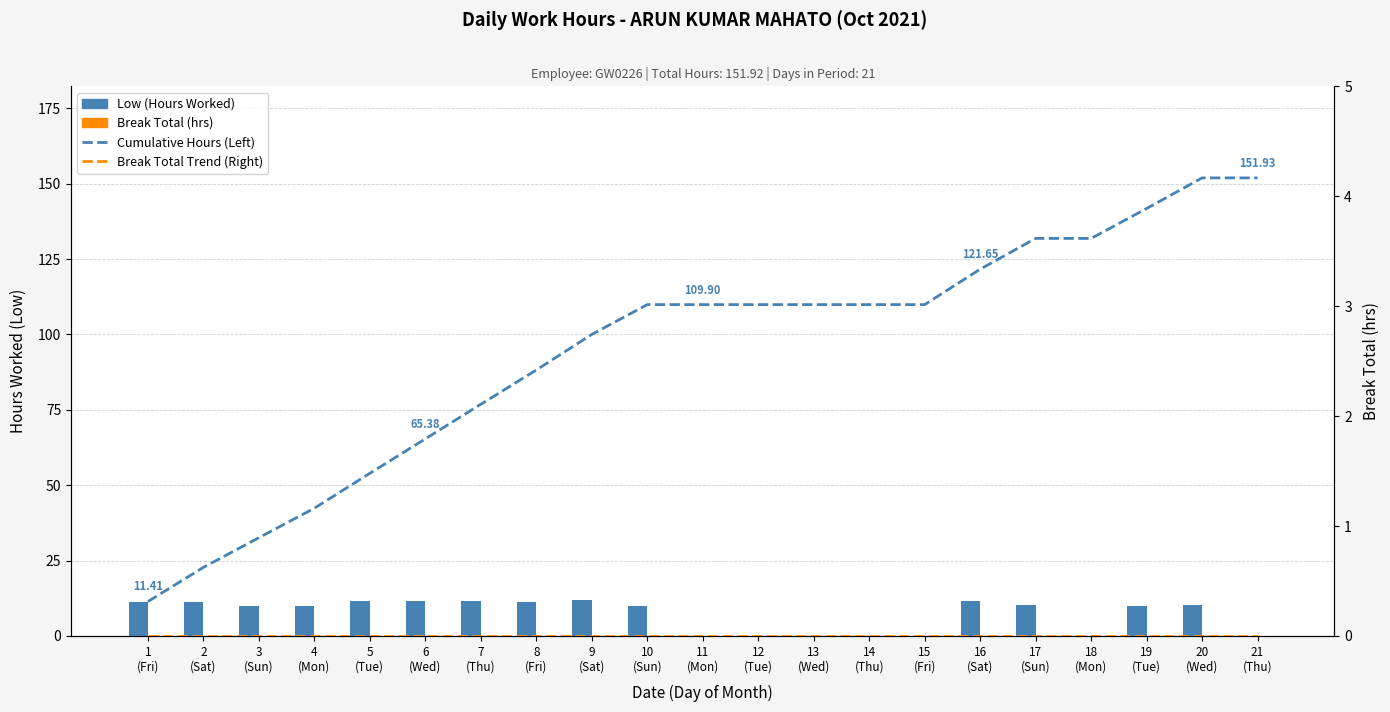

Reading left to right, list all the values displayed in this chart.

Cumulative Hours (Left): 1
(Fri)=11.4	2
(Sat)=22.8	3
(Sun)=32.6	4
(Mon)=42.4	5
(Tue)=54.0	6
(Wed)=65.4	7
(Thu)=76.8	8
(Fri)=88.2	9
(Sat)=100.0	10
(Sun)=109.9	11
(Mon)=109.9	12
(Tue)=109.9	13
(Wed)=109.9	14
(Thu)=109.9	15
(Fri)=109.9	16
(Sat)=121.7	17
(Sun)=131.9	18
(Mon)=131.9	19
(Tue)=141.8	20
(Wed)=151.9	21
(Thu)=151.9
Low (Hours Worked): 1
(Fri)=11.4	2
(Sat)=11.3	3
(Sun)=9.8	4
(Mon)=9.8	5
(Tue)=11.6	6
(Wed)=11.4	7
(Thu)=11.5	8
(Fri)=11.4	9
(Sat)=11.8	10
(Sun)=9.9	11
(Mon)=0.0	12
(Tue)=0.0	13
(Wed)=0.0	14
(Thu)=0.0	15
(Fri)=0.0	16
(Sat)=11.8	17
(Sun)=10.2	18
(Mon)=0.0	19
(Tue)=9.9	20
(Wed)=10.2	21
(Thu)=0.0
Break Total Trend (Right): 1
(Fri)=0.0	2
(Sat)=0.0	3
(Sun)=0.0	4
(Mon)=0.0	5
(Tue)=0.0	6
(Wed)=0.0	7
(Thu)=0.0	8
(Fri)=0.0	9
(Sat)=0.0	10
(Sun)=0.0	11
(Mon)=0.0	12
(Tue)=0.0	13
(Wed)=0.0	14
(Thu)=0.0	15
(Fri)=0.0	16
(Sat)=0.0	17
(Sun)=0.0	18
(Mon)=0.0	19
(Tue)=0.0	20
(Wed)=0.0	21
(Thu)=0.0
Break Total (hrs): 1
(Fri)=0.0	2
(Sat)=0.0	3
(Sun)=0.0	4
(Mon)=0.0	5
(Tue)=0.0	6
(Wed)=0.0	7
(Thu)=0.0	8
(Fri)=0.0	9
(Sat)=0.0	10
(Sun)=0.0	11
(Mon)=0.0	12
(Tue)=0.0	13
(Wed)=0.0	14
(Thu)=0.0	15
(Fri)=0.0	16
(Sat)=0.0	17
(Sun)=0.0	18
(Mon)=0.0	19
(Tue)=0.0	20
(Wed)=0.0	21
(Thu)=0.0